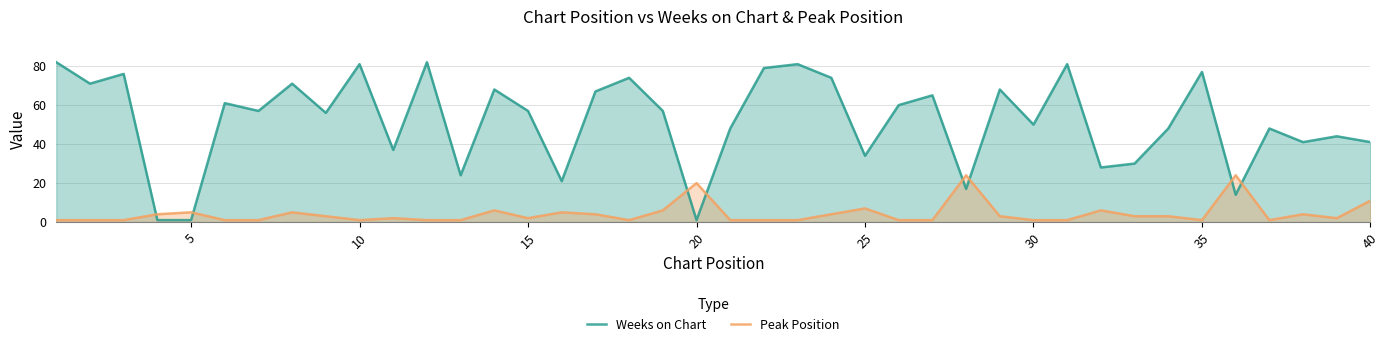

After their last crossing, which series has the higher values: Peak Position or Weeks on Chart?

Weeks on Chart